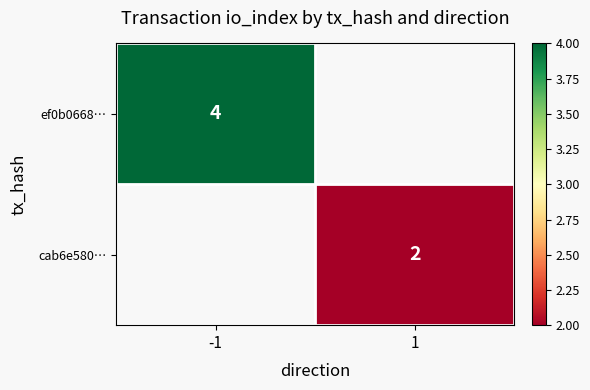

The value of ef0b0668… at -1 is 6.7. True or false?

False